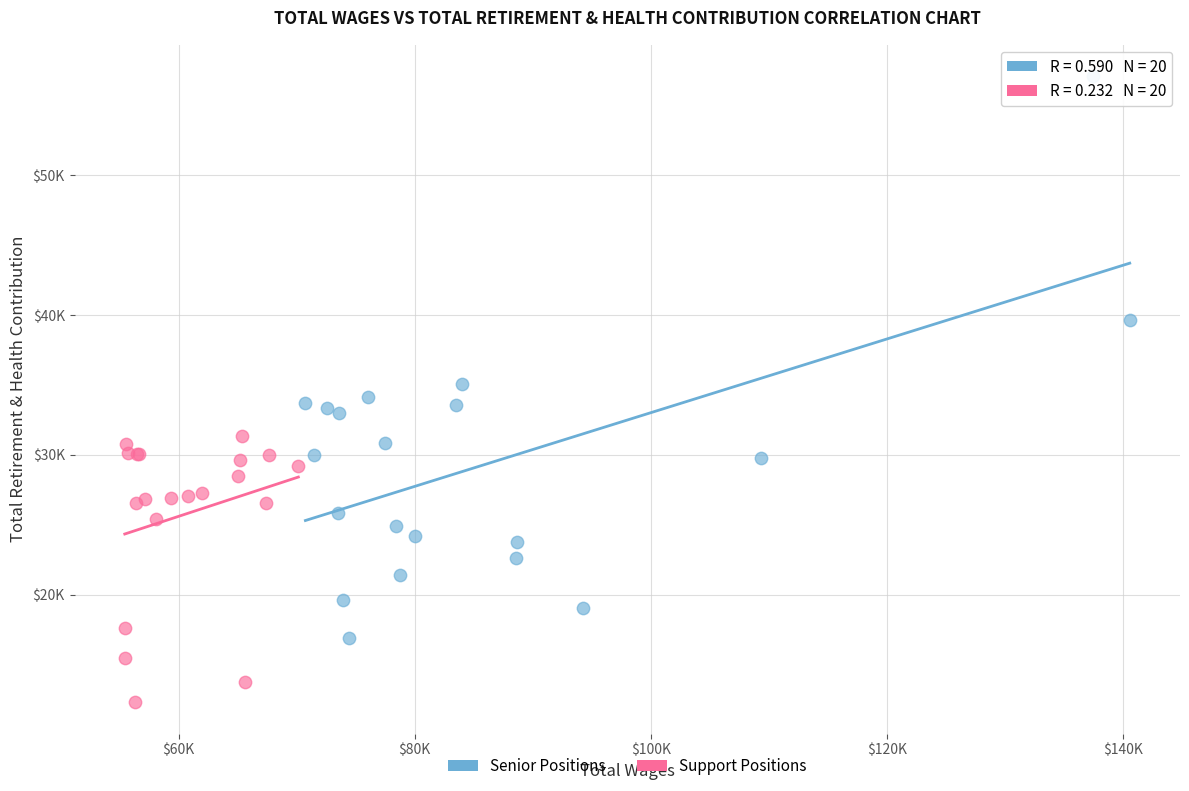

Which series has the widest spread of Y values?

Senior Positions